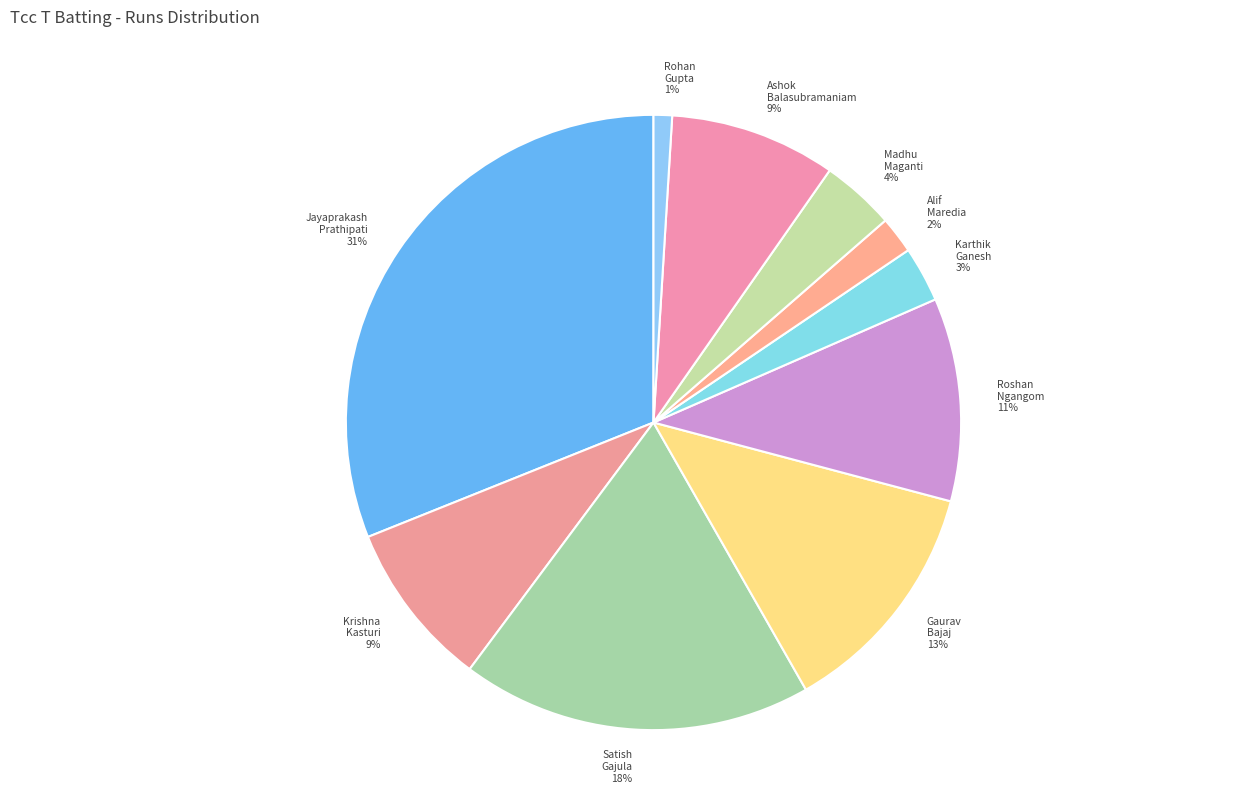

Is the sum of Jayaprakash Prathipati and Roshan Ngangom greater than half?

No